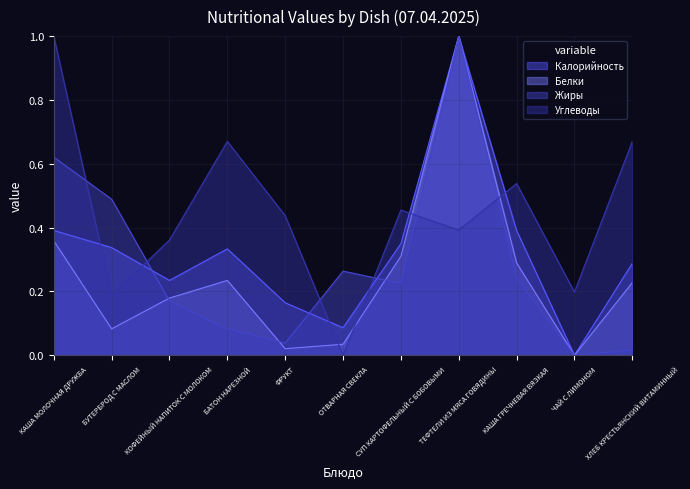

What is the difference between the maximum and minimum values in the Калорийность series?

1.0